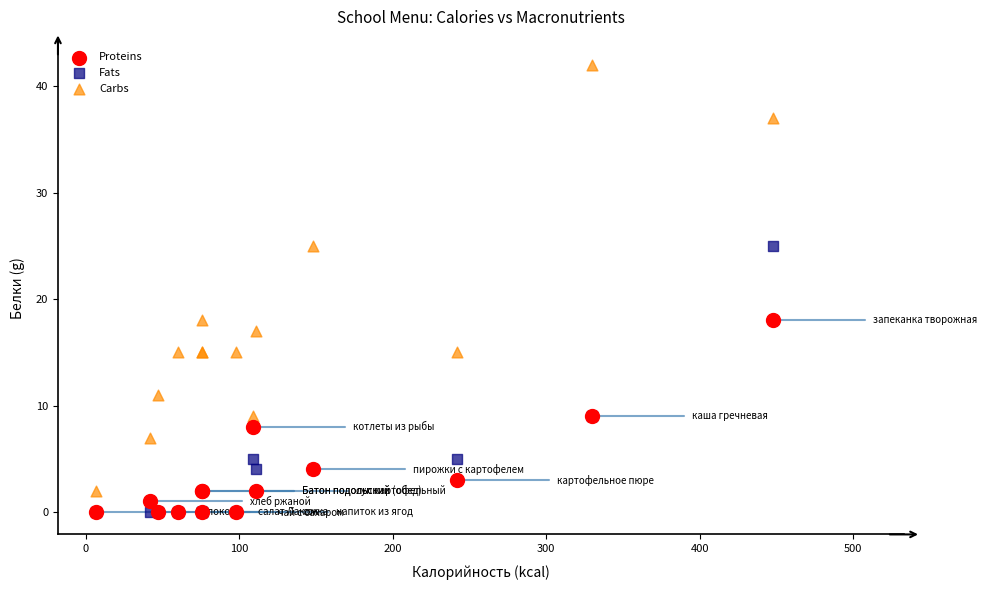

In the Fats series, what Y value is closest to 12?

9